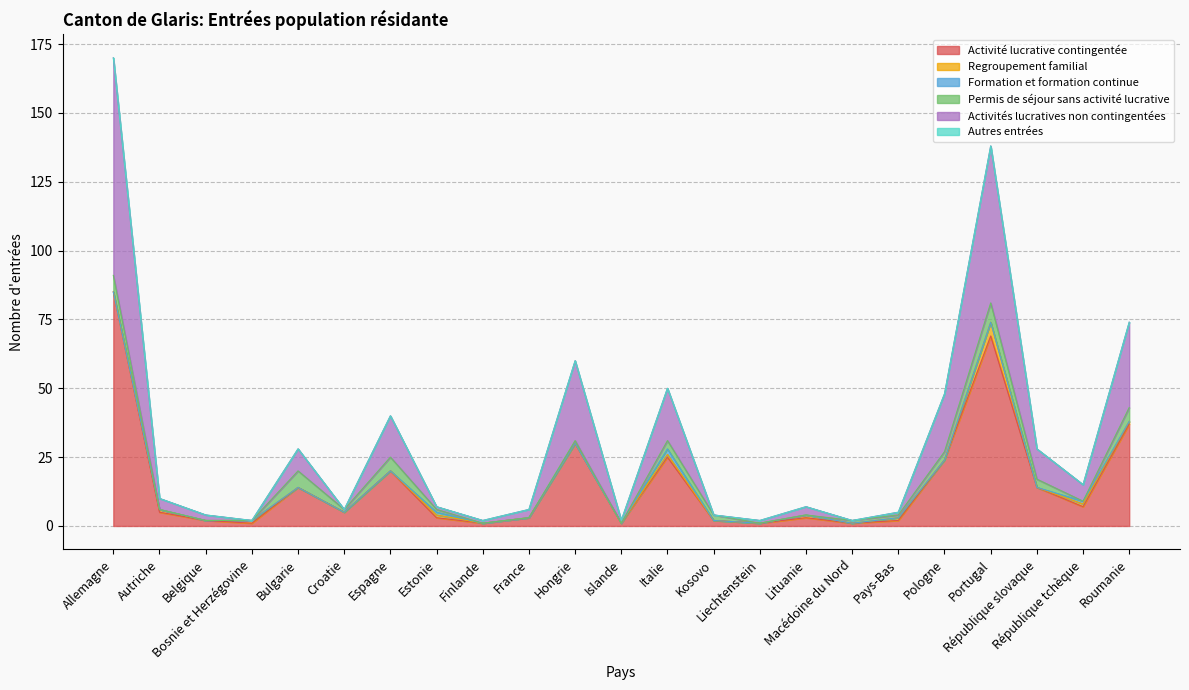

Reading right to left, list all the values displayed in this chart.

Activité lucrative contingentée: 37	7	14	69	24	2	1	3	1	2	25	1	30	3	1	3	20	5	14	1	2	5	85
Regroupement familial: 1	1	0	5	0	1	0	1	0	0	1	0	0	0	0	1	0	0	0	1	0	1	0
Formation et formation continue: 0	1	0	0	0	0	0	0	0	0	2	0	0	0	0	1	0	0	0	0	0	0	0
Permis de séjour sans activité lucrative: 5	0	3	7	3	1	1	0	0	2	3	0	1	0	0	1	5	1	6	0	0	0	6
Activités lucratives non contingentées: 31	6	11	57	21	1	0	3	1	0	19	1	29	3	1	1	15	0	8	0	2	4	79
Autres entrées: 0	0	0	0	0	0	0	0	0	0	0	0	0	0	0	0	0	0	0	0	0	0	0